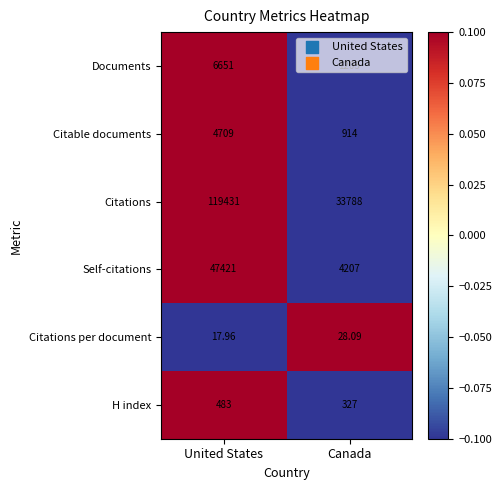

Where is Citations per document nearest to the value 23?

United States